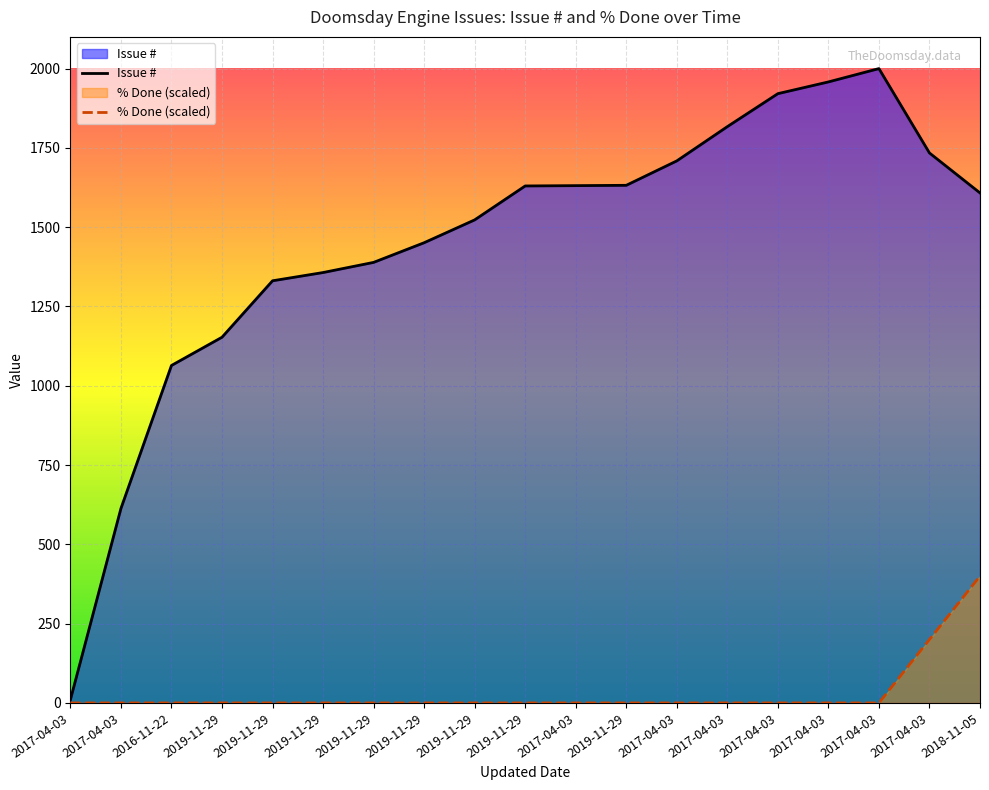

Which series changed the most between 2019-11-29 and 2019-11-29?

Issue #